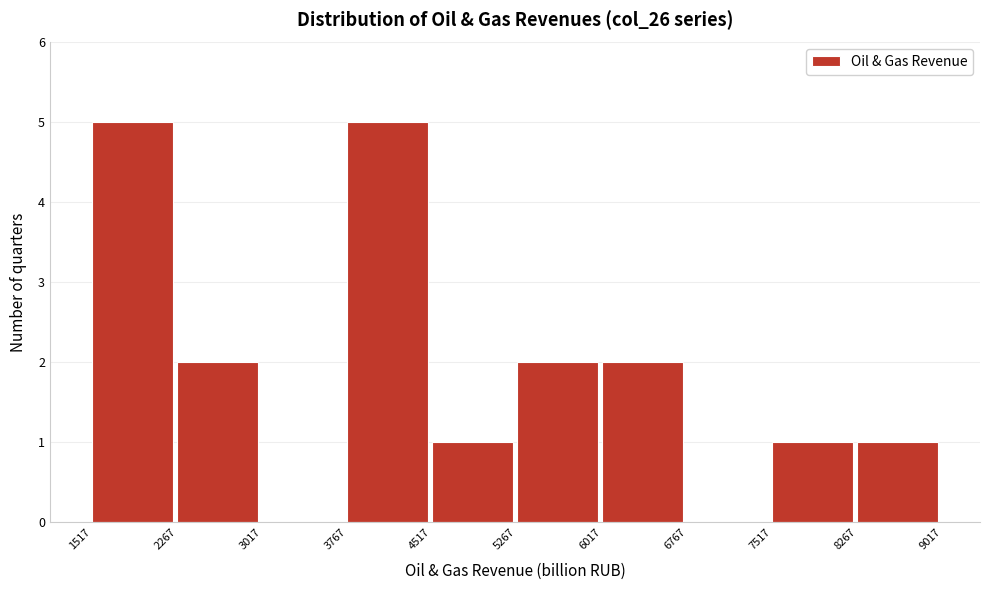

Reading left to right, list every bar in this chart as the range it spans on the x-axis followed by its height. The values are not printed on the chart, so give them approximately, as read against the axis.

1517 to 2267: 5
2267 to 3017: 2
3017 to 3767: 0
3767 to 4517: 5
4517 to 5267: 1
5267 to 6017: 2
6017 to 6767: 2
6767 to 7517: 0
7517 to 8267: 1
8267 to 9017: 1